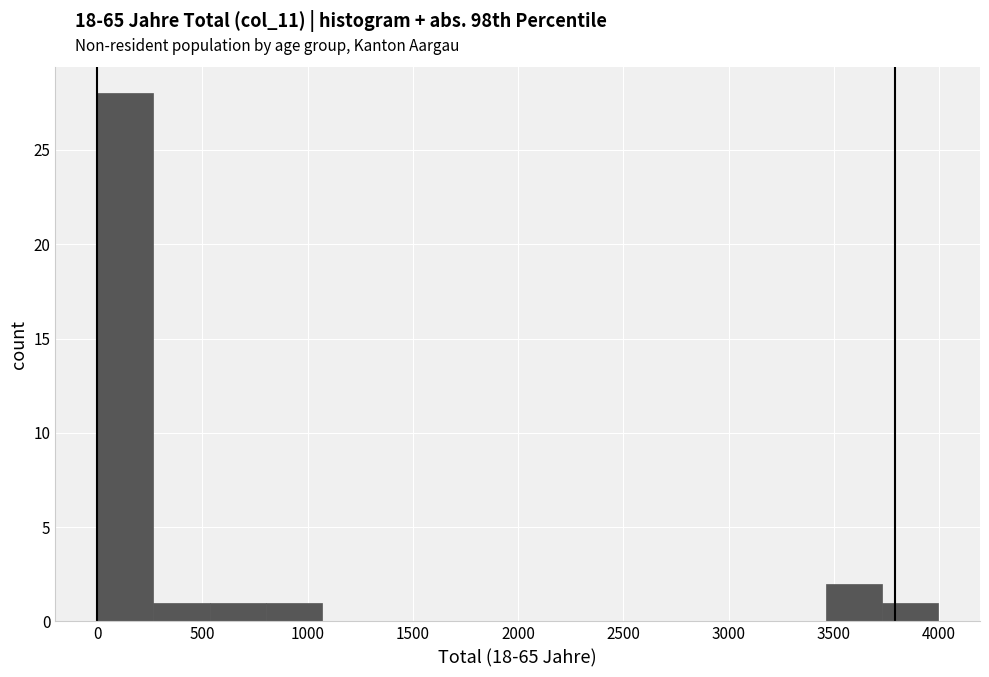

Reading left to right, list every bar in this chart as the range it spans on the x-axis followed by its height. Neither the bar edges nor the heights are printed on the chart, so give them approximately, as read against the axes.

0 to 250: 28
250 to 550: 1
550 to 800: 1
800 to 1050: 1
1050 to 1350: 0
1350 to 1600: 0
1600 to 1850: 0
1850 to 2150: 0
2150 to 2400: 0
2400 to 2650: 0
2650 to 2950: 0
2950 to 3200: 0
3200 to 3450: 0
3450 to 3750: 2
3750 to 4000: 1